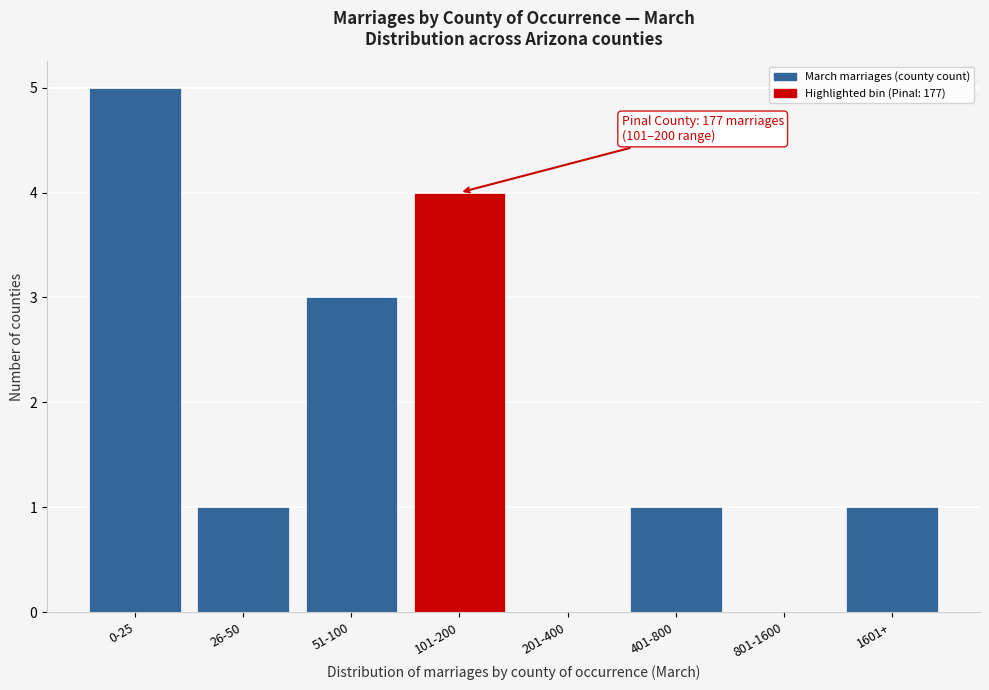

Reading right to left, what are all the values shown in this chart?

1601+=1	801-1600=0	401-800=1	201-400=0	101-200=4	51-100=3	26-50=1	0-25=5